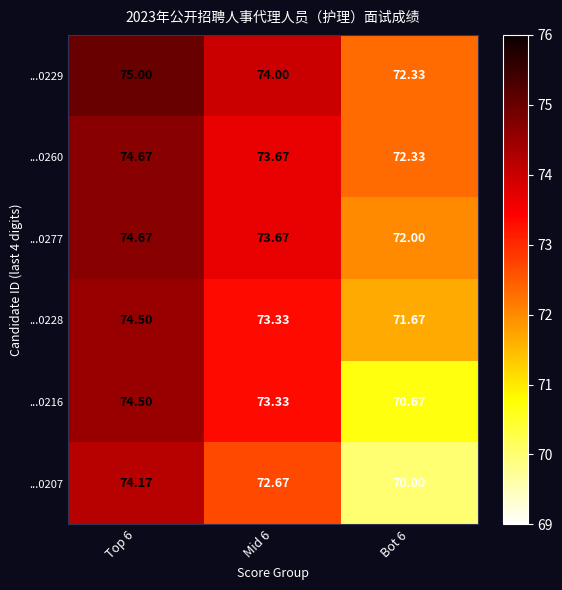

Is the value of ...0228 at Mid 6 greater than the value of ...0260 at Bot 6?

Yes